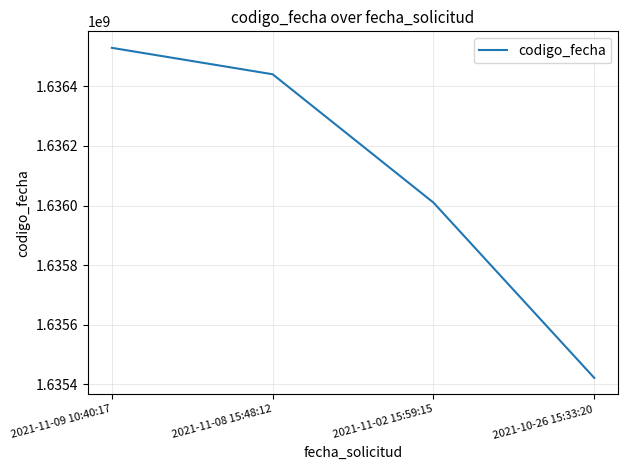

True or false: the data shows 1636529599 at 2021-11-09 10:40:17.

True